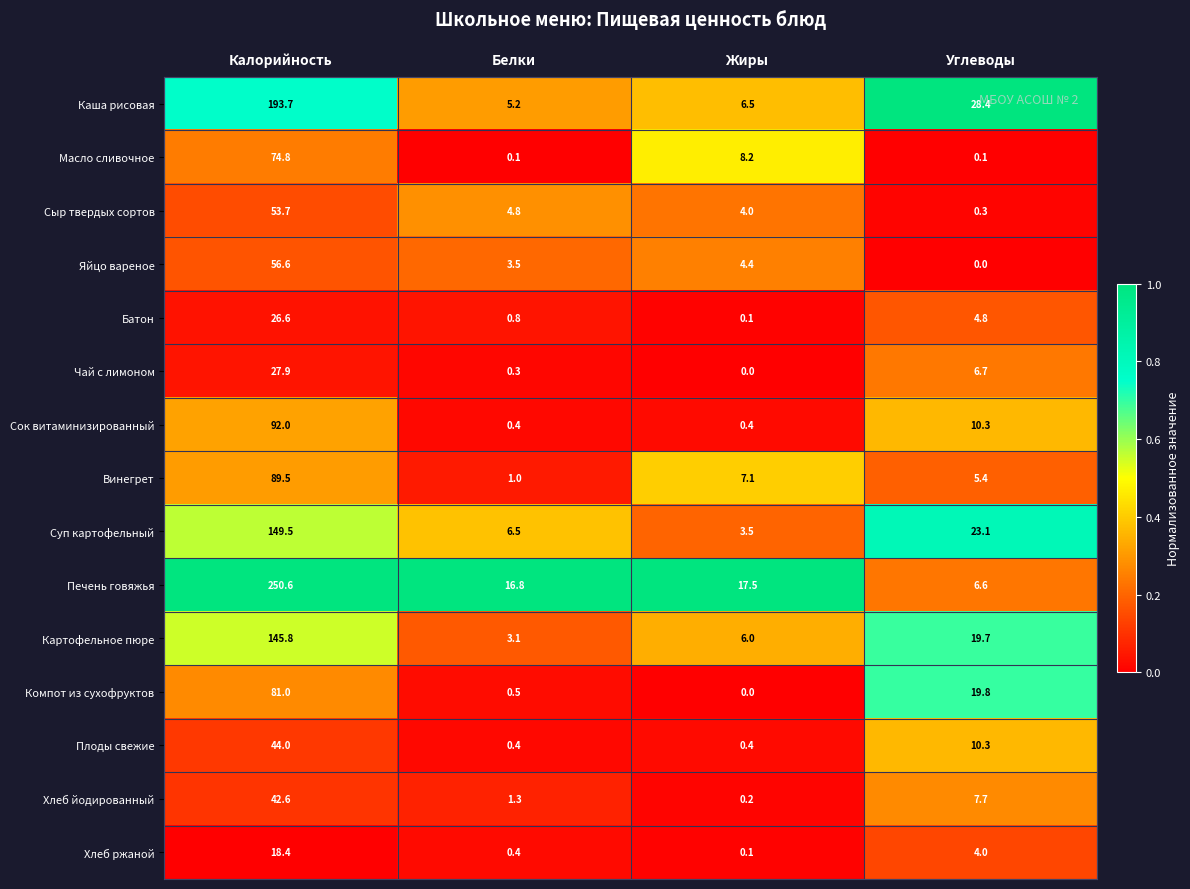

What is the average value of the Хлеб йодированный series?

13.0